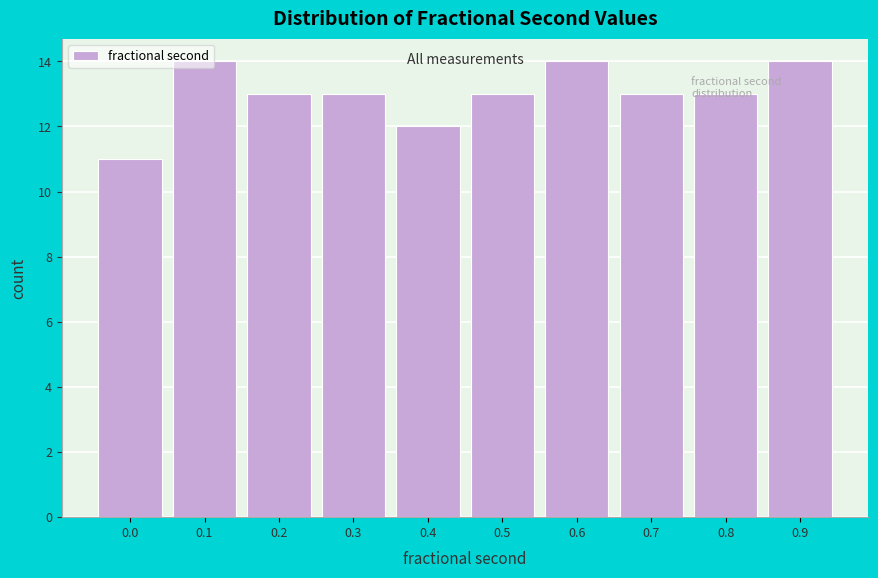

What is the minimum value shown in the chart?

11